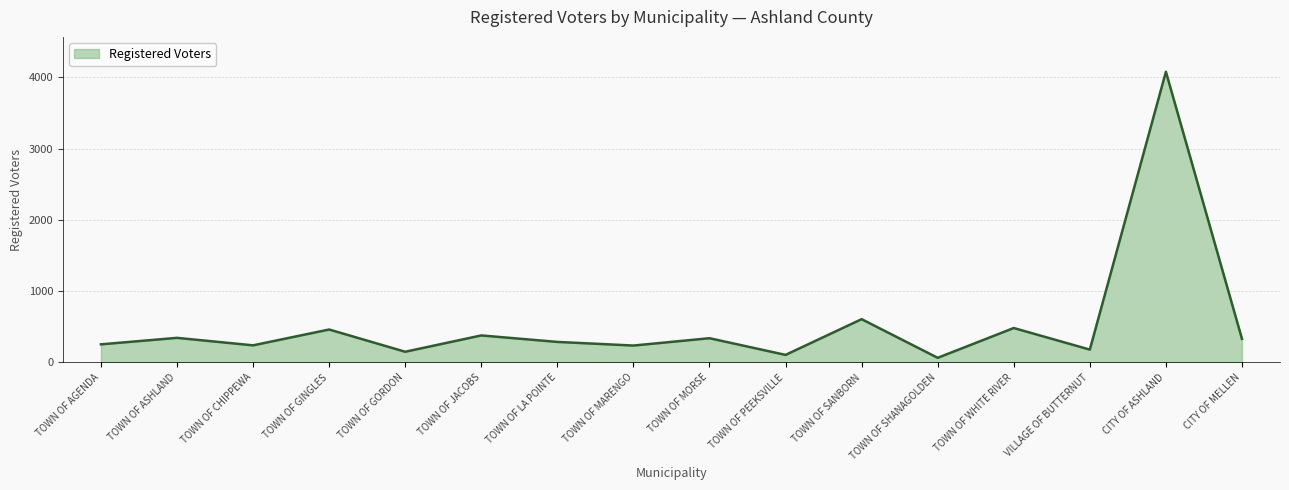

At which category does the data reach its first local valley?

TOWN OF CHIPPEWA